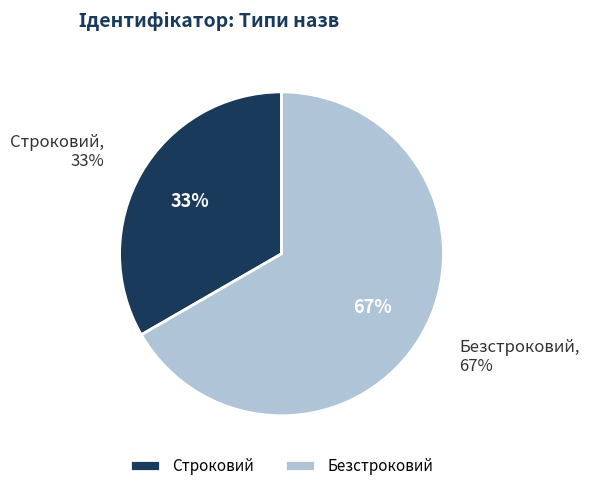

What is the largest slice in the pie chart?

Безстроковий